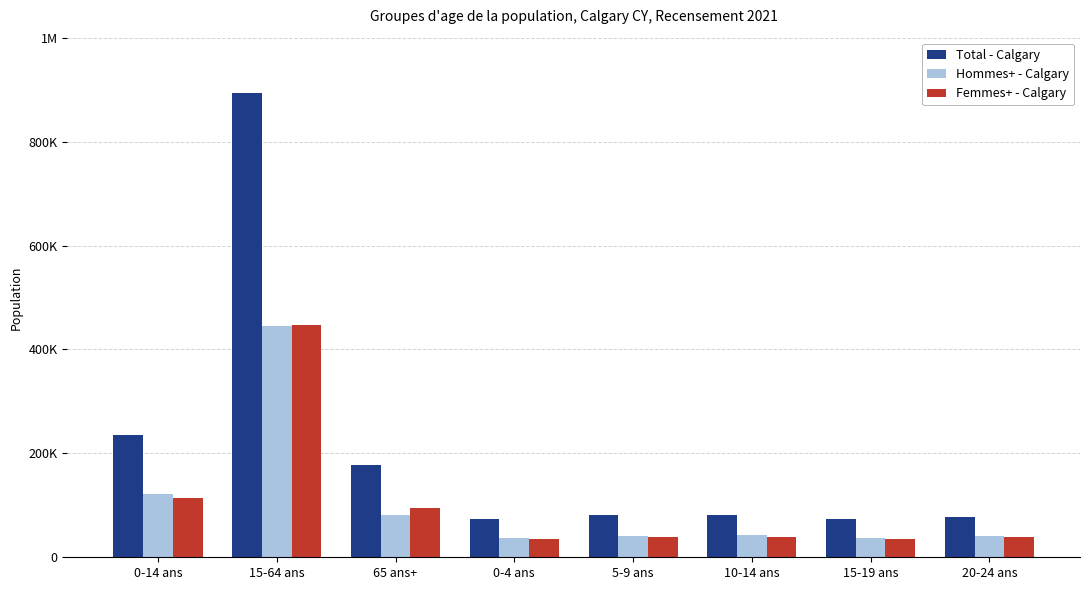

Is the value of Hommes+ - Calgary at 65 ans+ greater than the value of Total - Calgary at 20-24 ans?

Yes